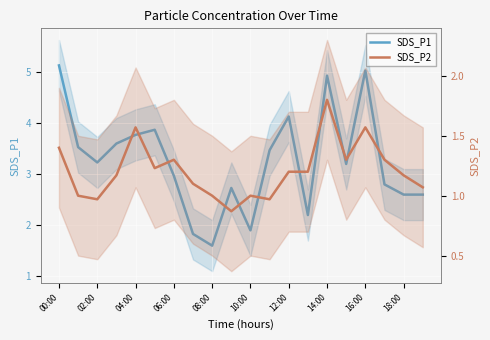

What is the greatest value displayed?

5.1